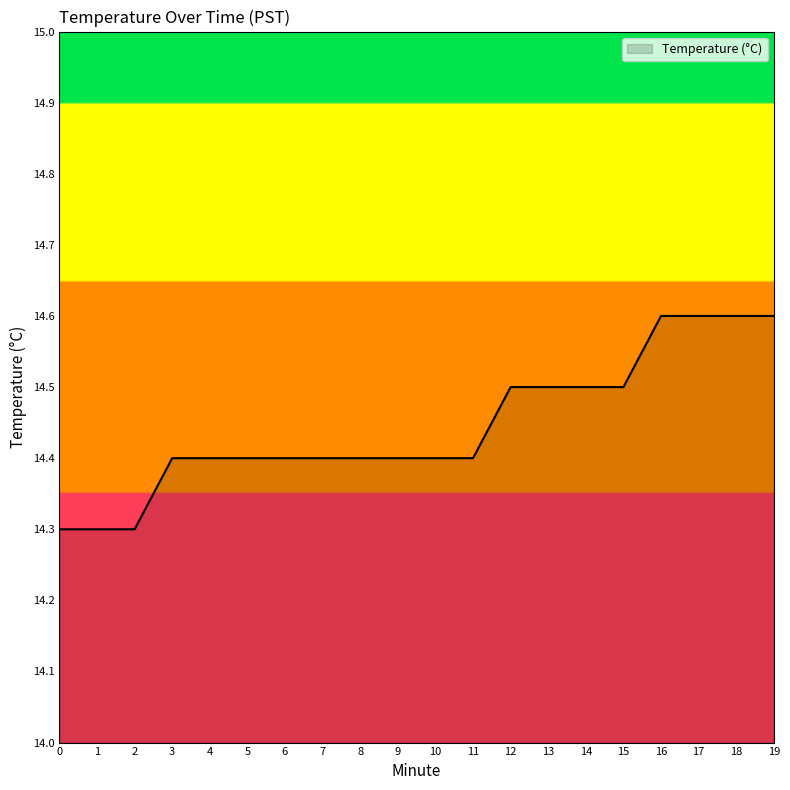

Count the number of categories in the chart.

20